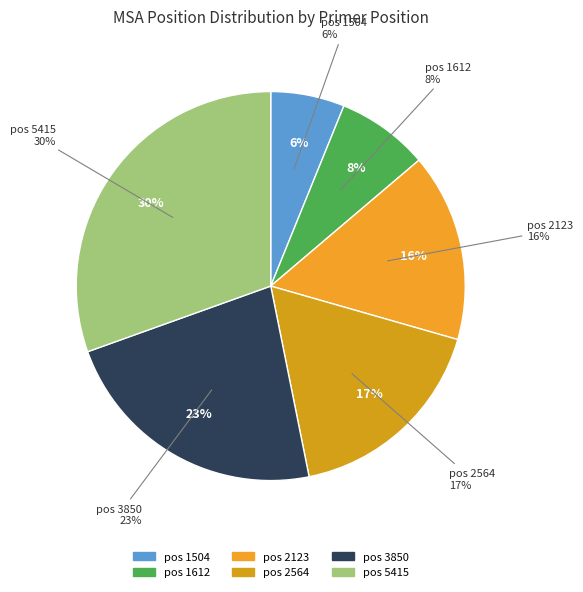

What portion of the pie excludes 2123?

84.4%